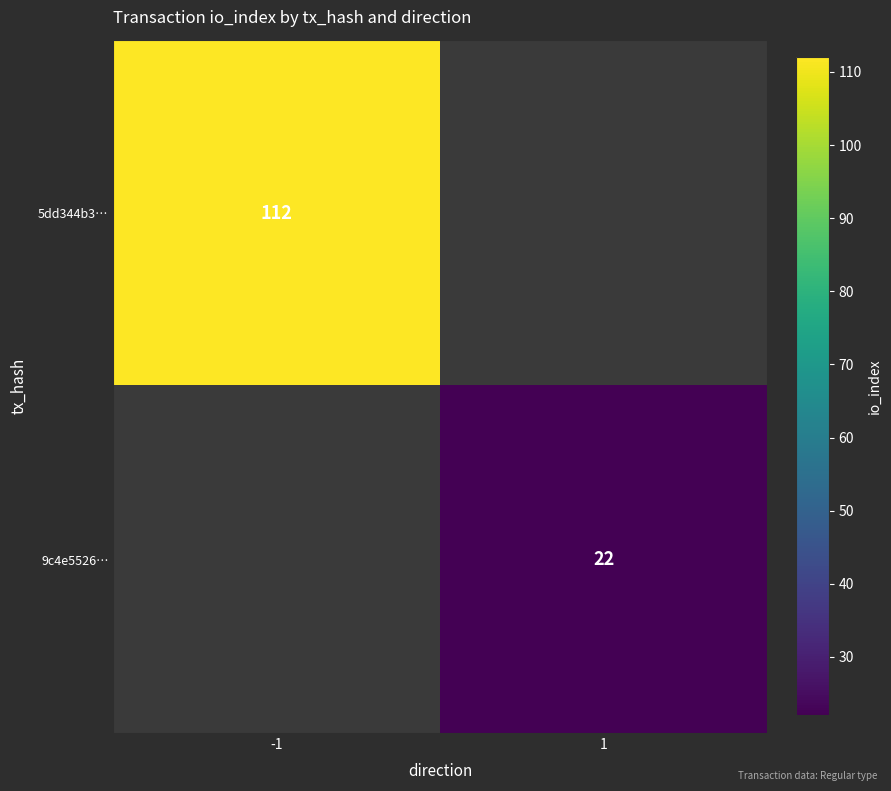

The value of 5dd344b3… at -1 is 112. True or false?

True